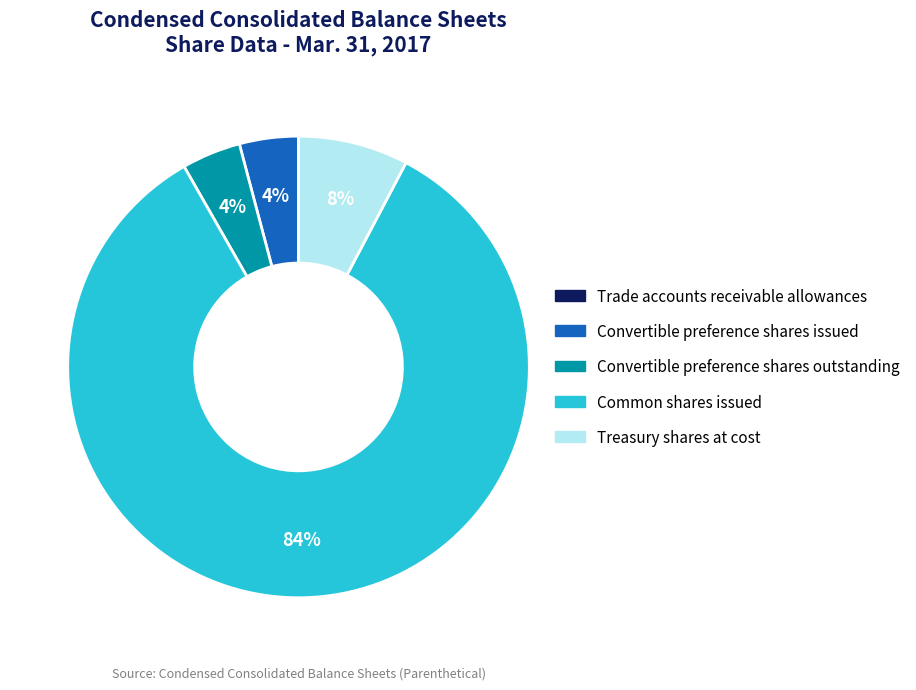

Between Treasury shares at cost and Common shares issued, which is larger?

Common shares issued